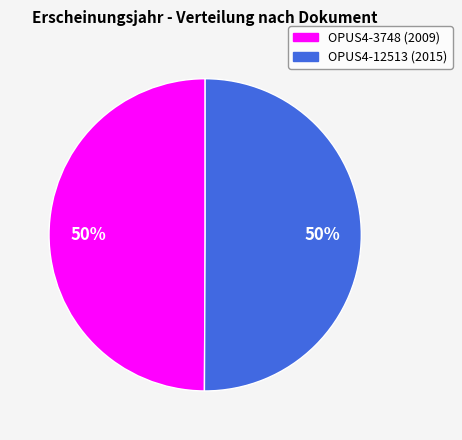

Is the sum of OPUS4-12513 and OPUS4-3748 greater than half?

Yes